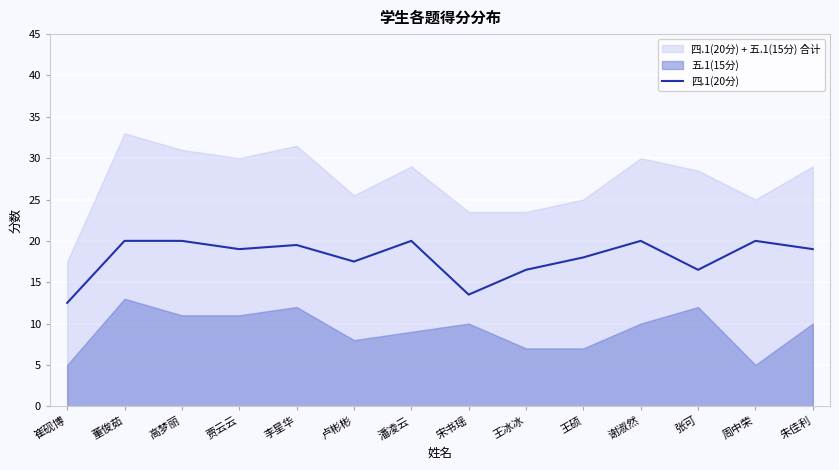

Reading left to right, what are all the values shown in this chart?

崔砚博=12.5	董俊茹=20.0	高梦丽=20.0	贾云云=19.0	李星华=19.5	卢彬彬=17.5	潘凌云=20.0	宋书瑶=13.5	王冰冰=16.5	王硕=18.0	谢淑然=20.0	张可=16.5	周中荣=20.0	朱佳利=19.0